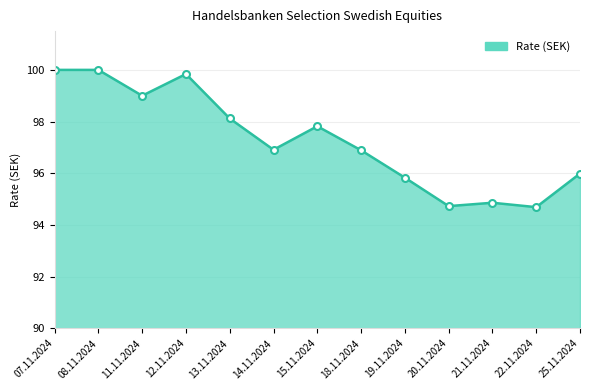

The value at 21.11.2024 is 94.9. True or false?

True